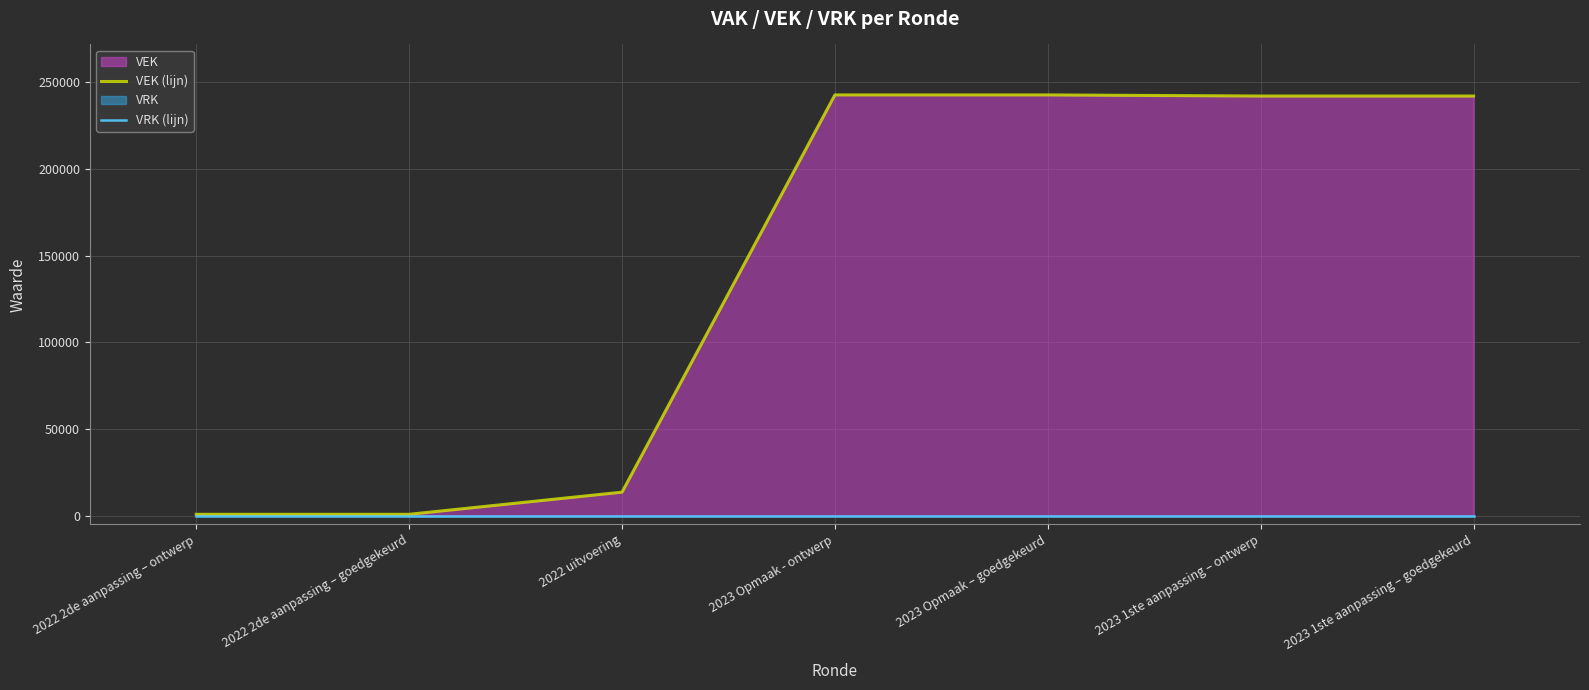

True or false: VEK (lijn) and VRK (lijn) intersect in this chart.

False